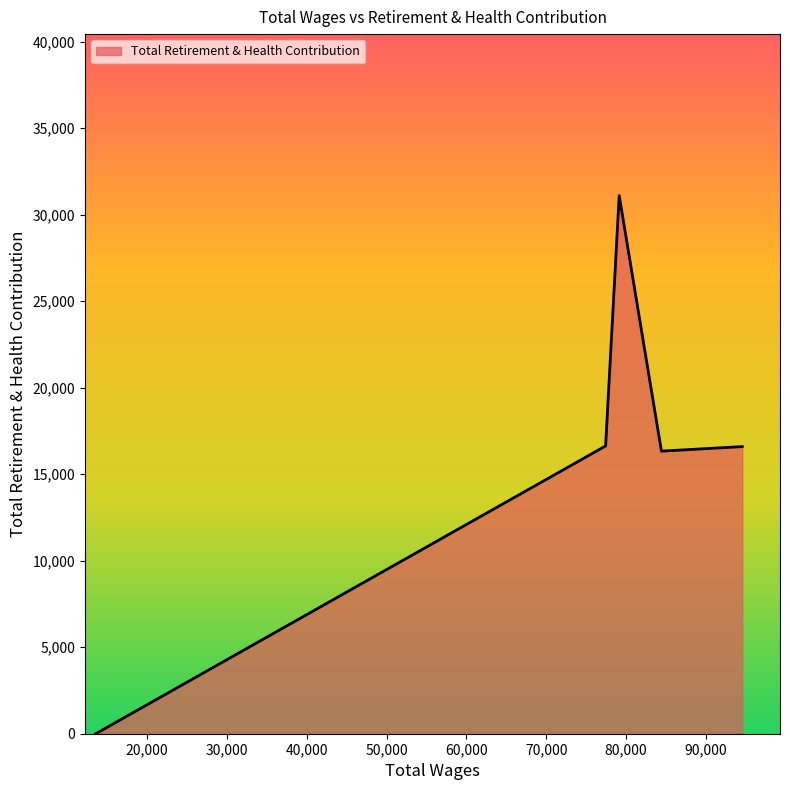

How many interior local peaks (higher than both neighbors) does the data have?

1